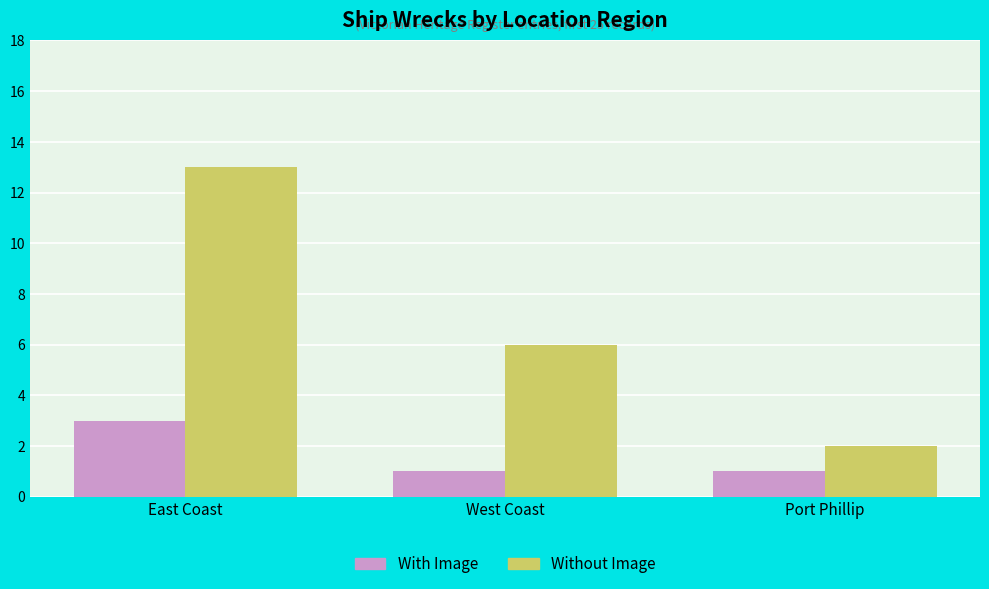

What is the average value of the Without Image series?

7